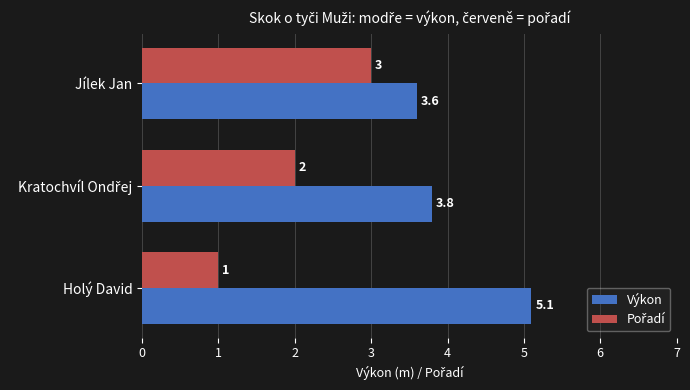

Which series has the largest total across all categories?

Výkon